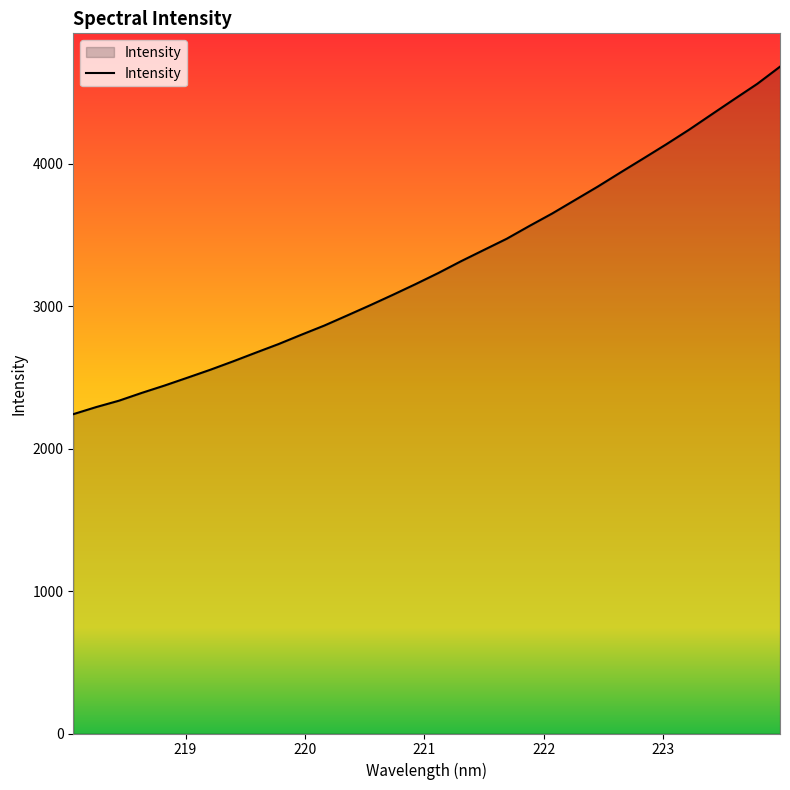

What is the difference between the maximum and minimum values?

2440.5